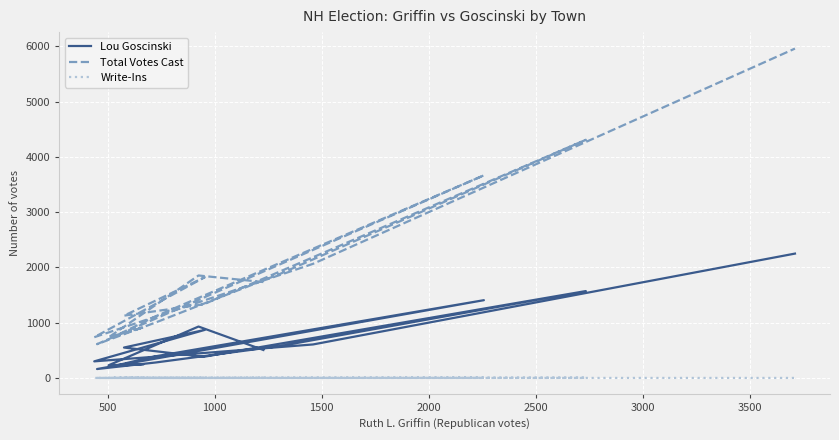

True or false: Total Votes Cast and Write-Ins cross at least once.

False